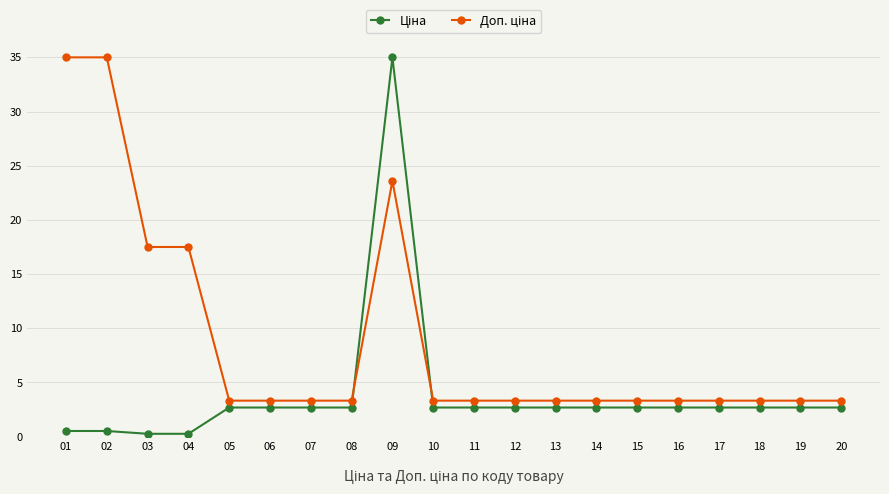

What is the spread (max minus min) of values at 06?

0.6